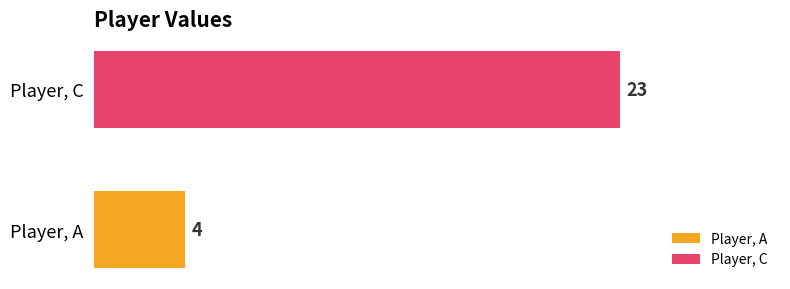

What is the maximum value shown in the chart?

23